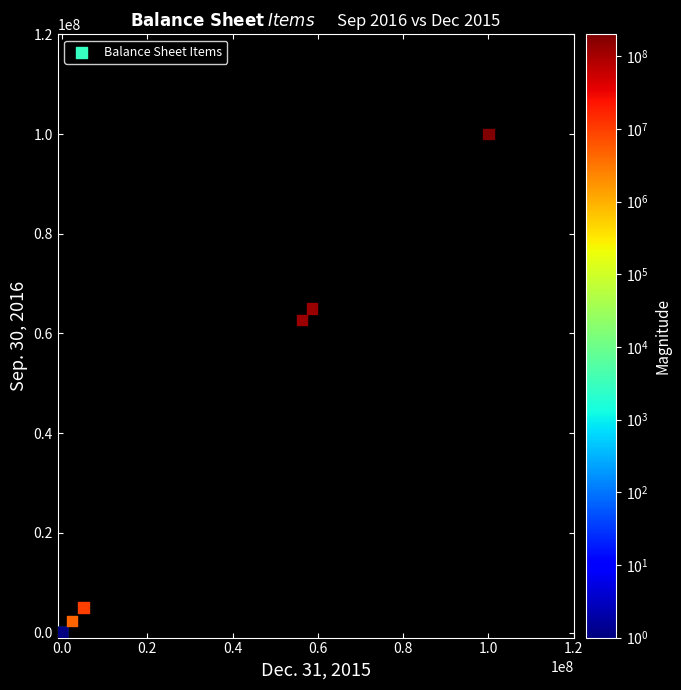

What Y value in the scatter plot is closest to 50000000?

62701000.0